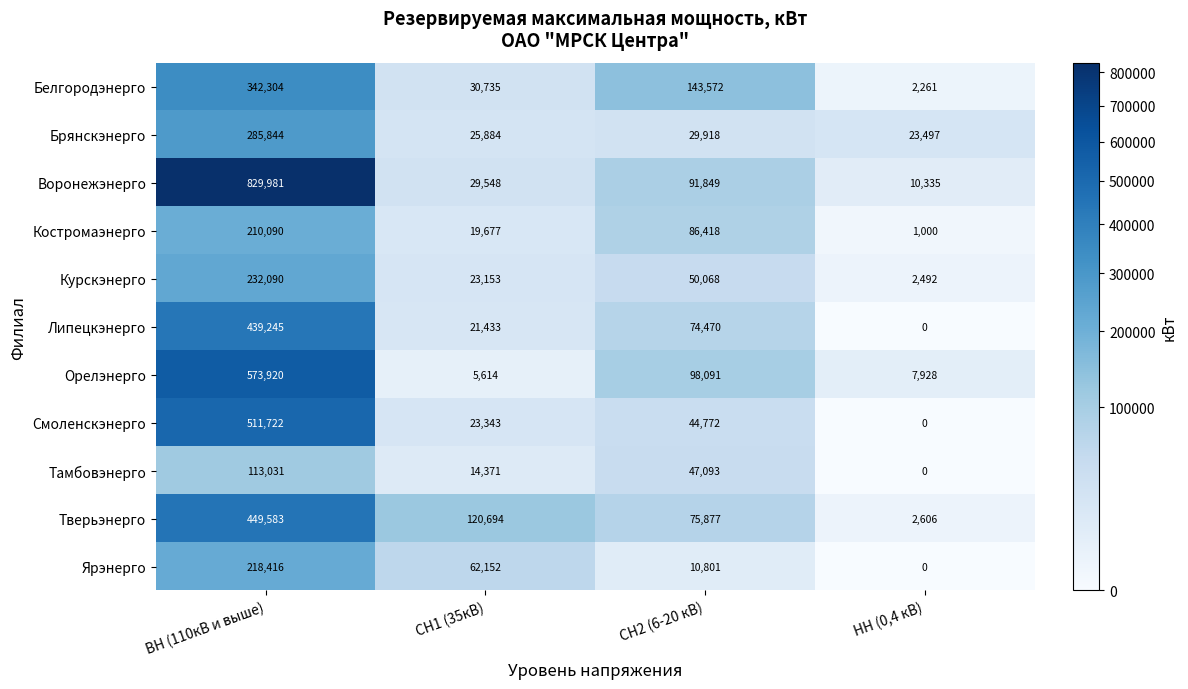

Which series changed the most between ВН (110кВ и выше) and СН1 (35кВ)?

Воронежэнерго